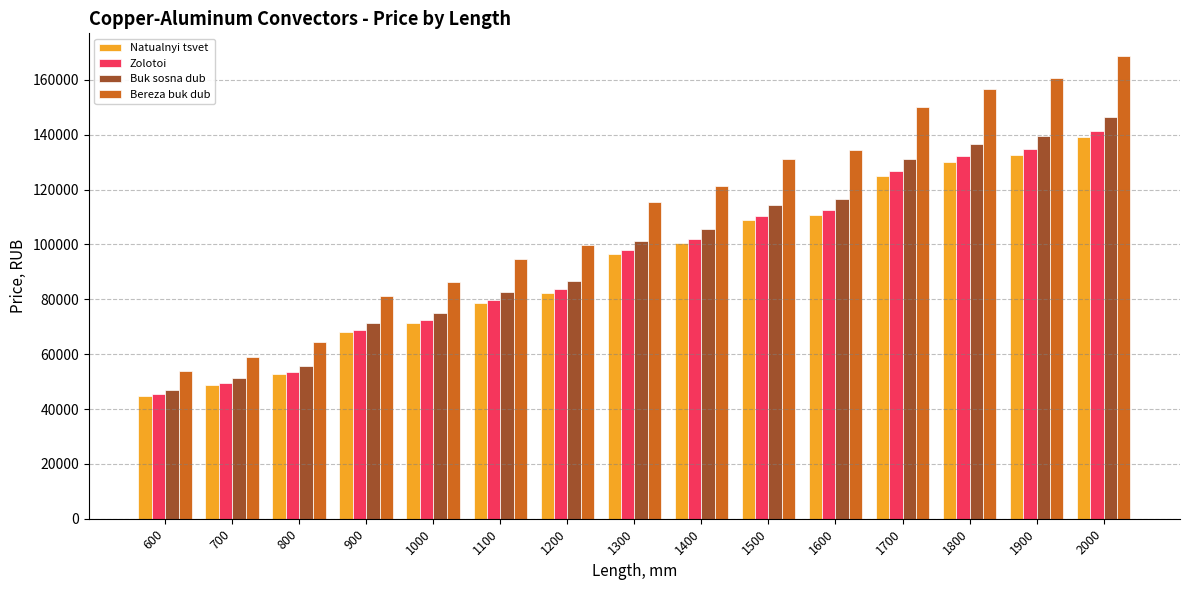

What is the sum of the Buk sosna dub values at 1600 and 1400?

222462.4